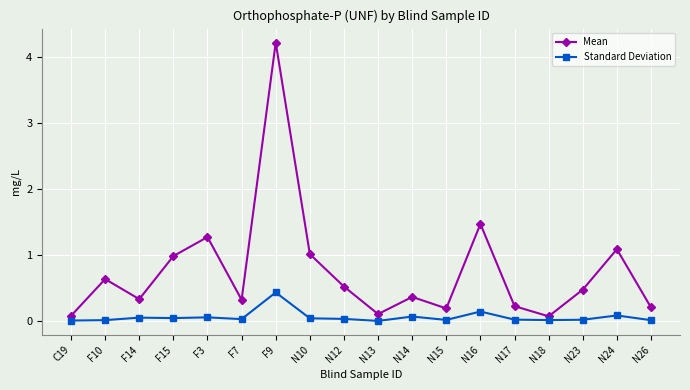

Which series has the largest total across all categories?

Mean